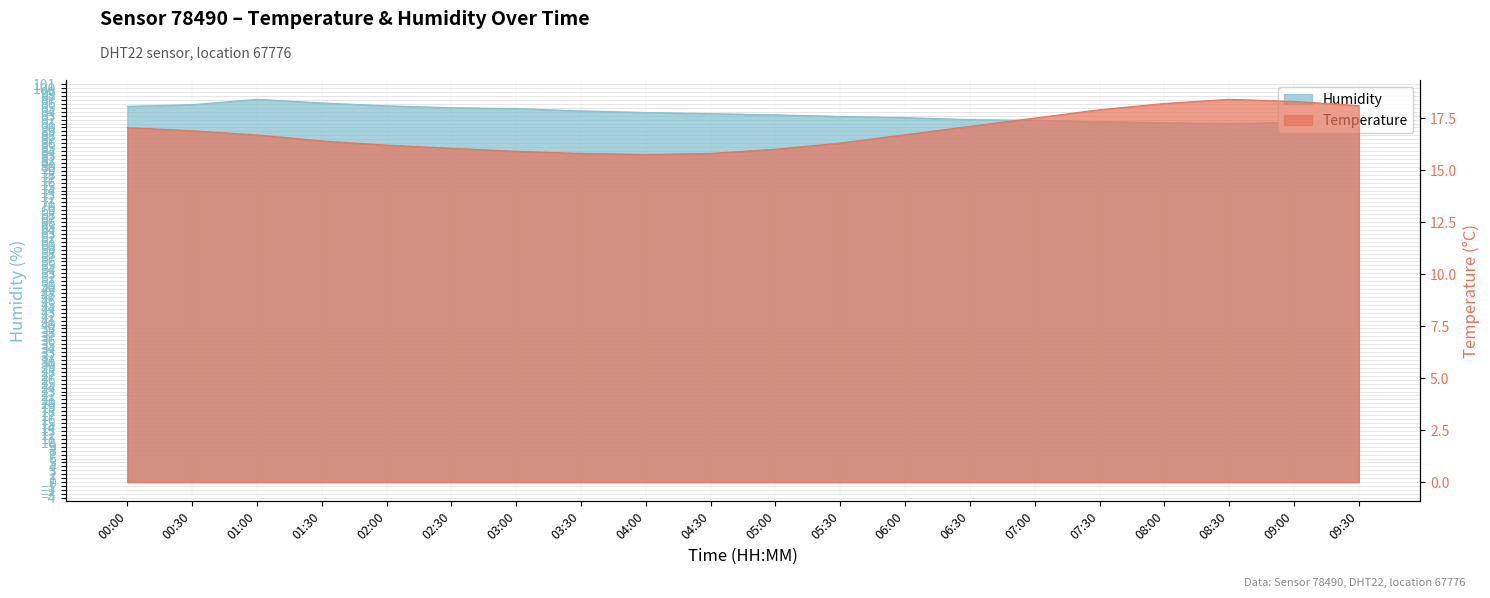

Rank the series by their maximum value, from lowest to highest.

temperature, humidity